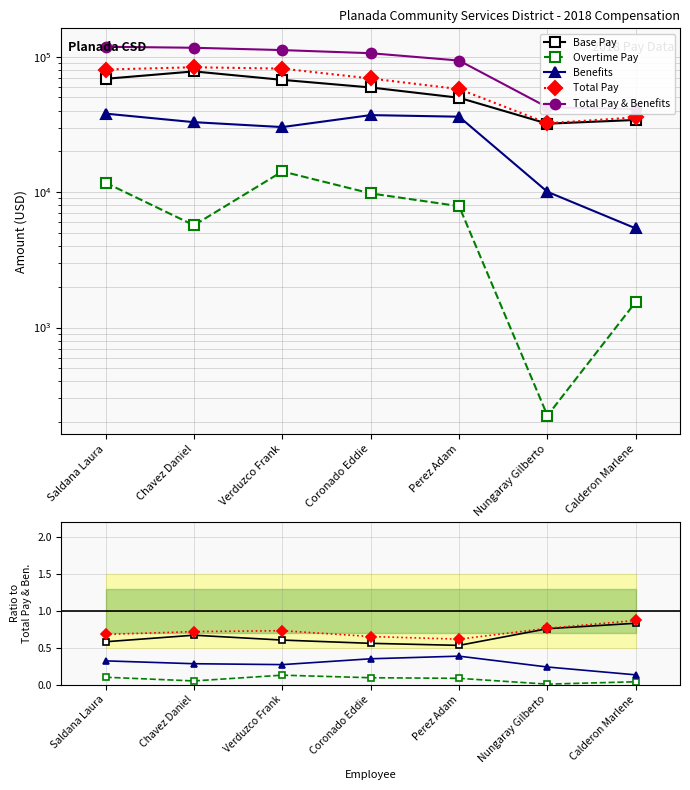

Rank the series at Nungaray Gilberto from lowest to highest value.

Overtime Pay, Benefits, Base Pay, Total Pay, Total Pay & Benefits